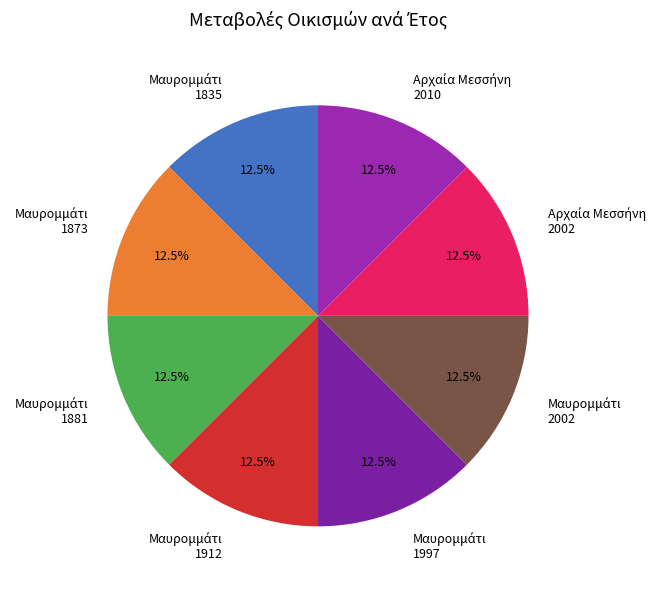

Does any single category account for the majority?

No